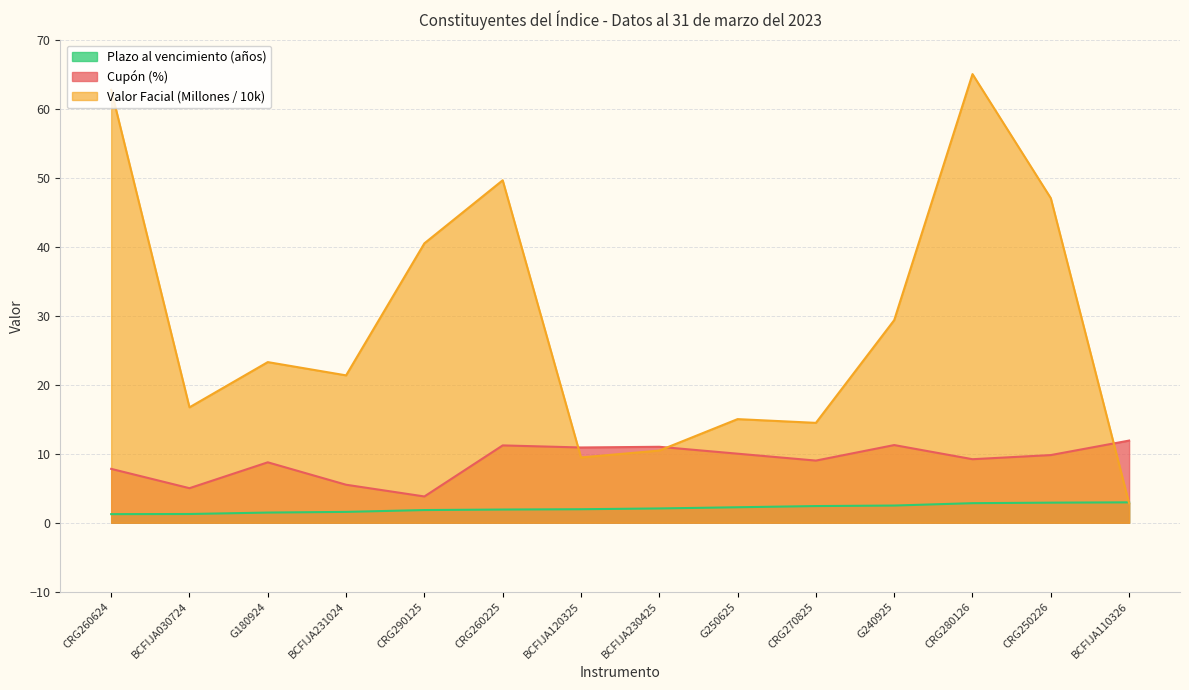

What is the approximate value of Valor Facial (Millones) at CRG270825?

14.5